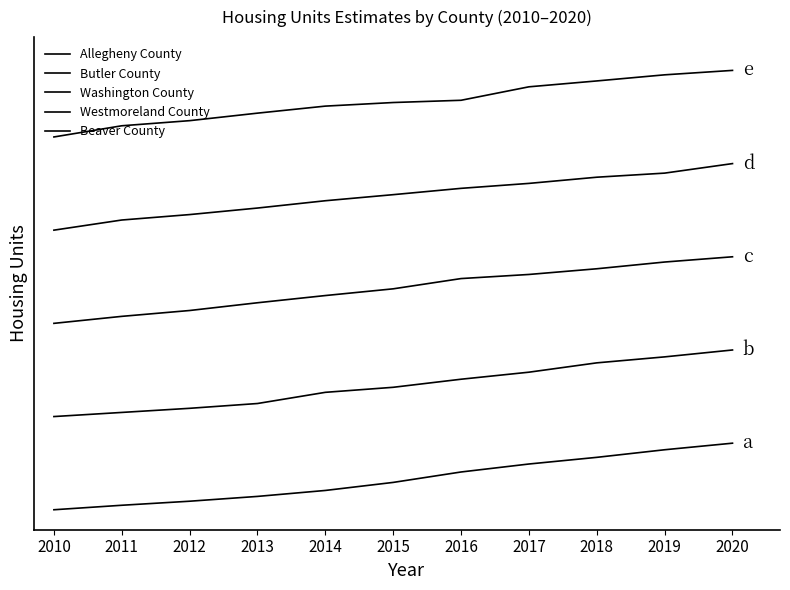

Rank the series by their average value, from lowest to highest.

Allegheny County, Butler County, Washington County, Westmoreland County, Beaver County